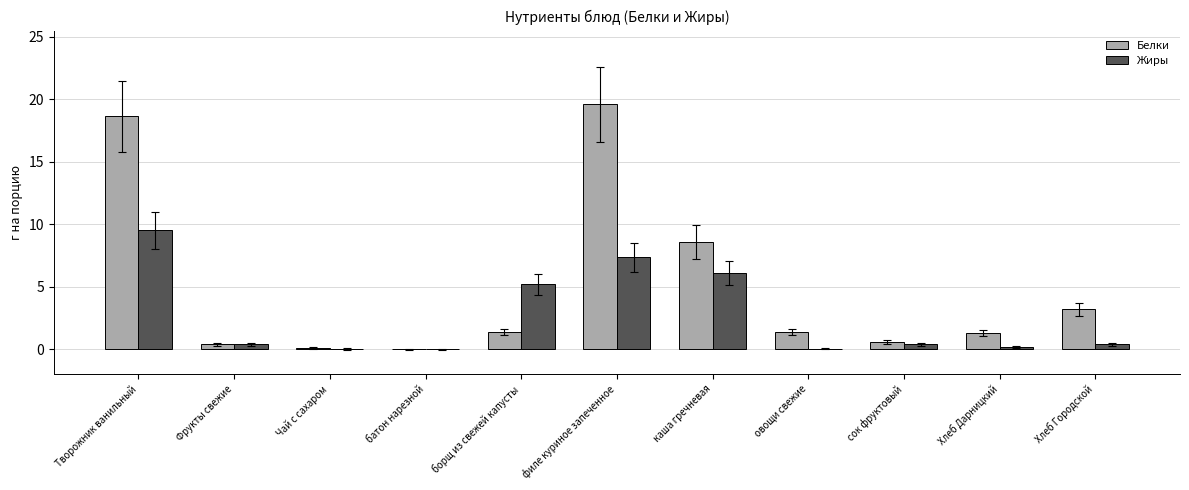

Is the value of Жиры at батон нарезной greater than the value of Белки at сок фруктовый?

No